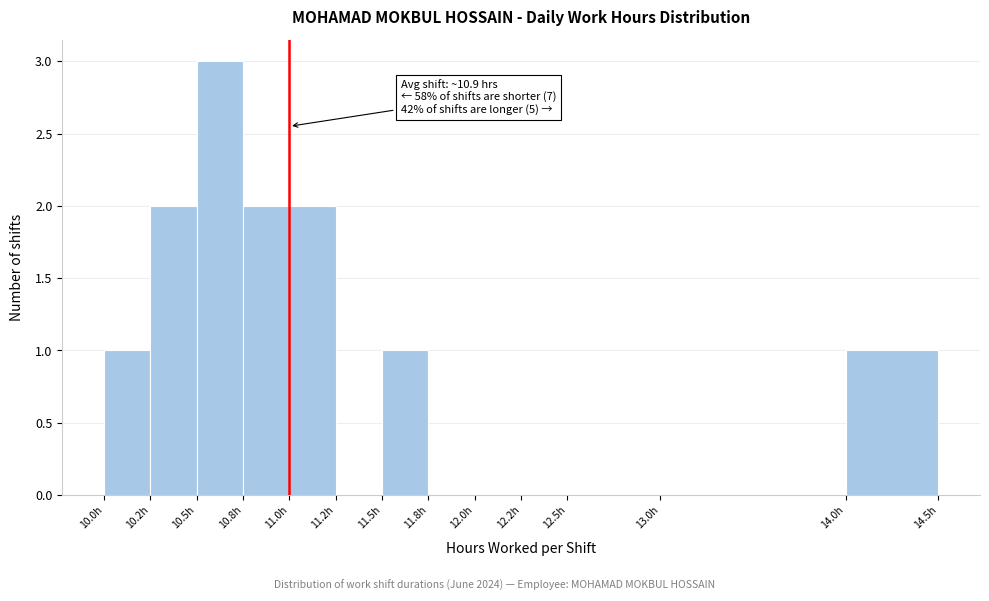

Reading right to left, list all the values displayed in this chart.

14.0h=1	13.0h=0	12.5h=0	12.2h=0	12.0h=0	11.8h=0	11.5h=1	11.2h=0	11.0h=2	10.8h=2	10.5h=3	10.2h=2	10.0h=1